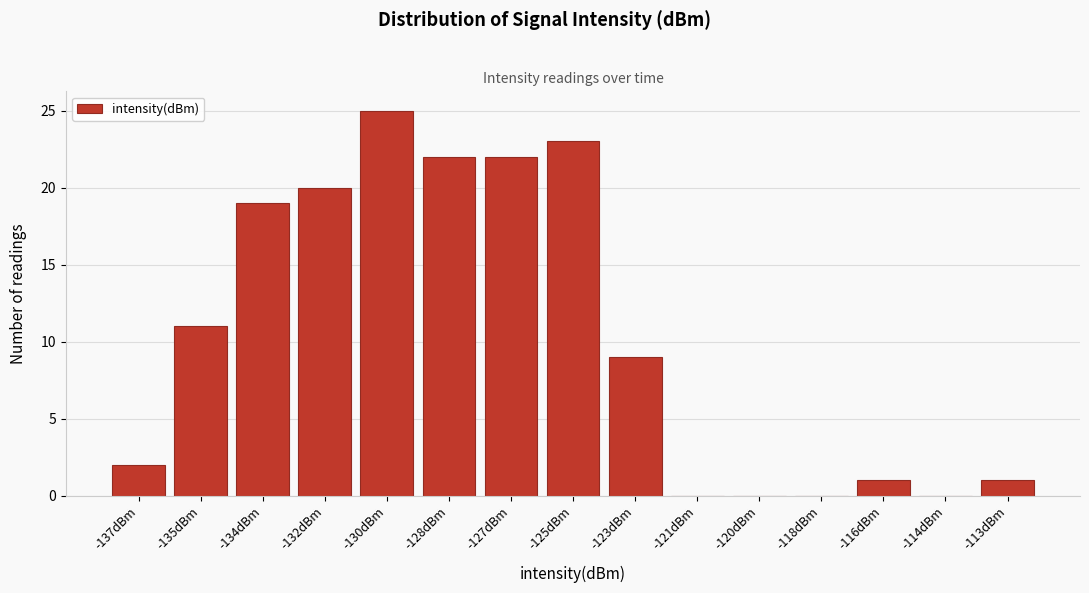

Reading left to right, transcribe all the data shown in this chart.

-137dBm=2	-135dBm=11	-134dBm=19	-132dBm=20	-130dBm=25	-128dBm=22	-127dBm=22	-125dBm=23	-123dBm=9	-121dBm=0	-120dBm=0	-118dBm=0	-116dBm=1	-114dBm=0	-113dBm=1